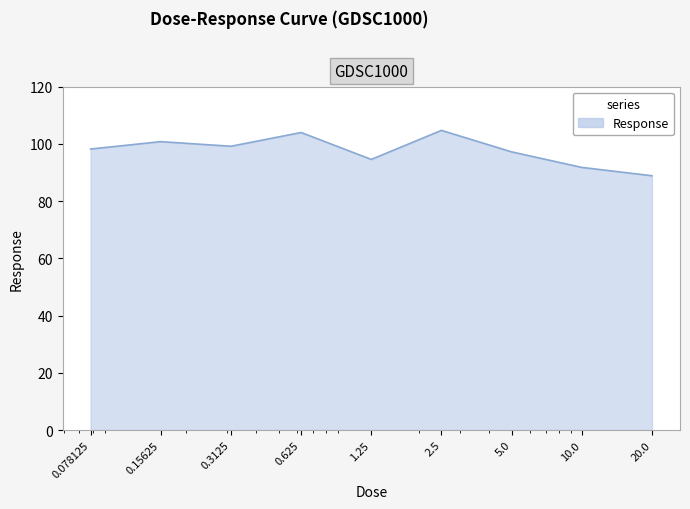

Reading left to right, extract all data points from this chart.

98.2	100.8	99.2	104.0	94.6	104.7	97.2	91.8	88.9